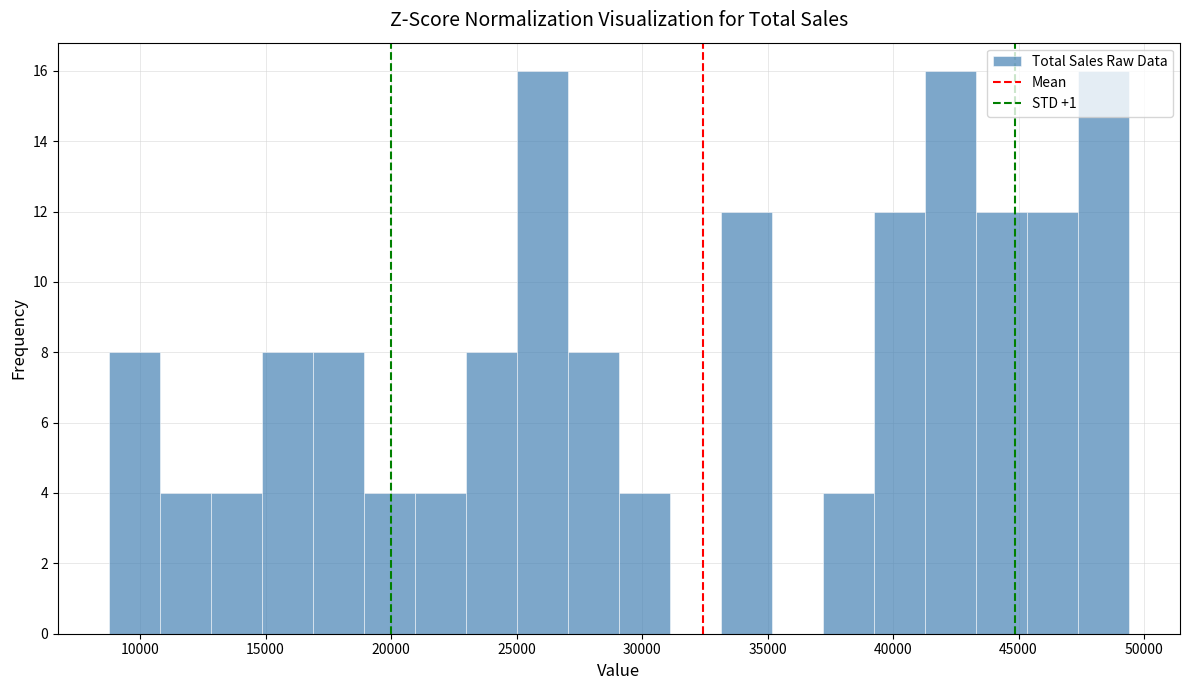

Reading left to right, list every bar in this chart as the range it spans on the x-axis followed by its height. Neither the bar edges nor the heights are printed on the chart, so give them approximately, as read against the axes.

9000 to 11000: 8
11000 to 13000: 4
13000 to 15000: 4
15000 to 17000: 8
17000 to 19000: 8
19000 to 21000: 4
21000 to 23000: 4
23000 to 25000: 8
25000 to 27000: 16
27000 to 29000: 8
29000 to 31000: 4
31000 to 33000: 0
33000 to 35000: 12
35000 to 37000: 0
37000 to 39000: 4
39000 to 41500: 12
41500 to 43500: 16
43500 to 45500: 12
45500 to 47500: 12
47500 to 49500: 16